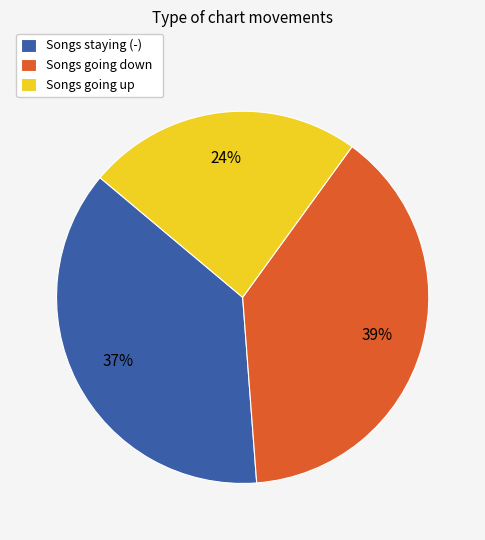

To the nearest percent, what percentage of the pie is Songs going down?

39%